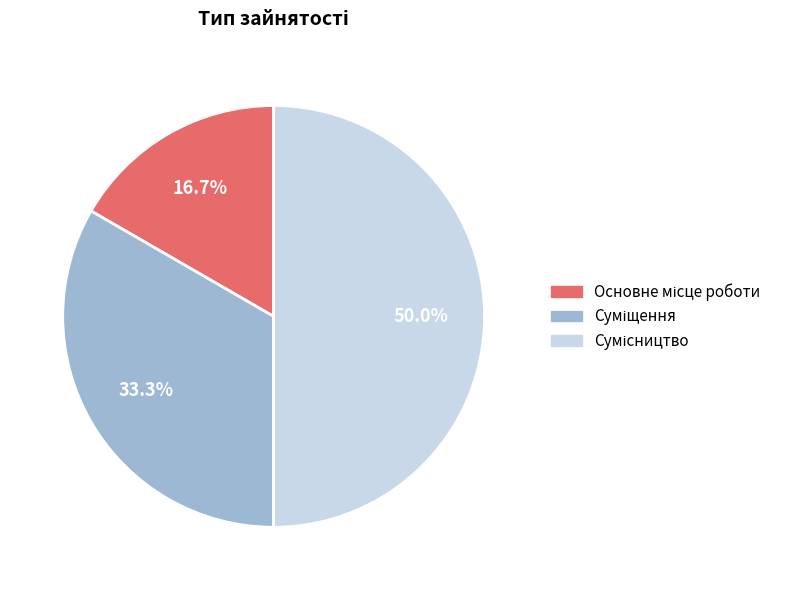

What is the largest slice in the pie chart?

Сумісництво